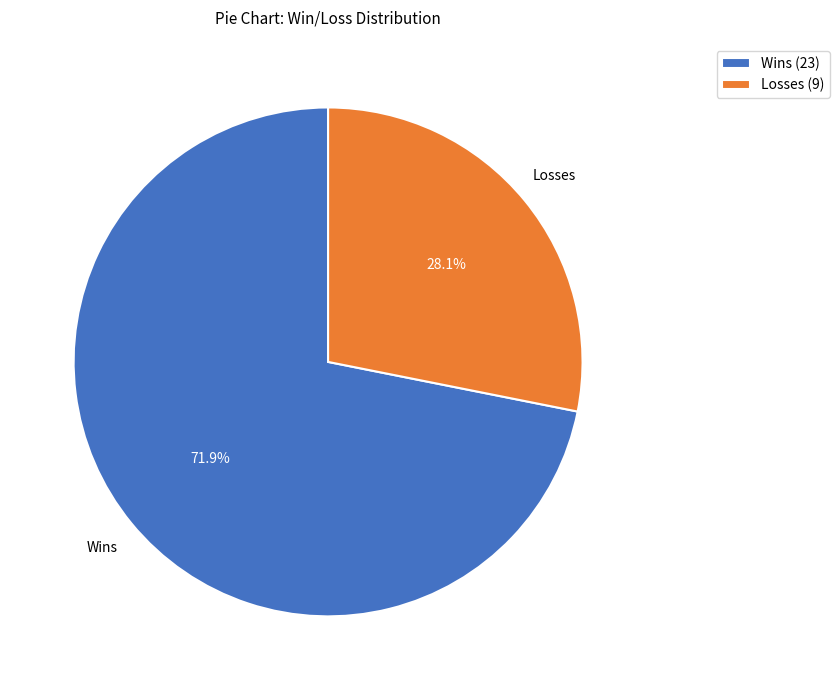

Which has a higher value, Wins (23) or Losses (9)?

Wins (23)